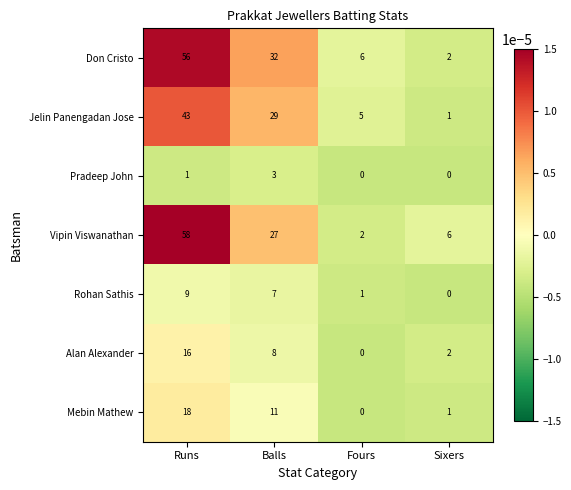

Reading left to right, transcribe all the data shown in this chart.

Don Cristo: Runs=56	Balls=32	Fours=6	Sixers=2
Jelin Panengadan Jose: Runs=43	Balls=29	Fours=5	Sixers=1
Pradeep John: Runs=1	Balls=3	Fours=0	Sixers=0
Vipin Viswanathan: Runs=58	Balls=27	Fours=2	Sixers=6
Rohan Sathis: Runs=9	Balls=7	Fours=1	Sixers=0
Alan Alexander: Runs=16	Balls=8	Fours=0	Sixers=2
Mebin Mathew: Runs=18	Balls=11	Fours=0	Sixers=1